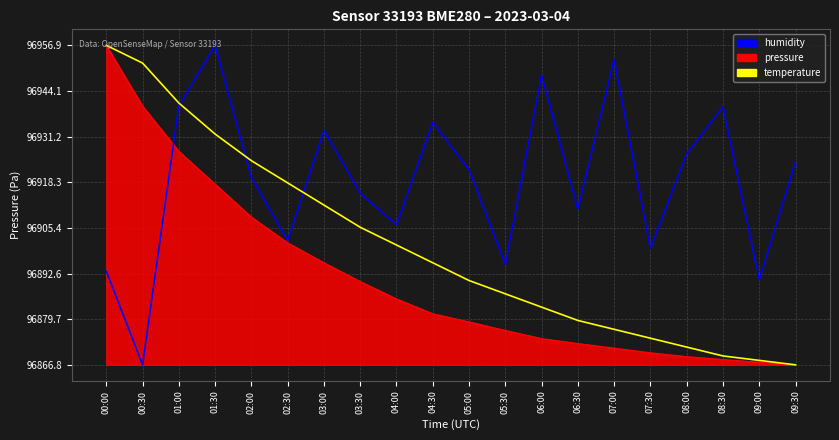

Is the value of temperature at 05:30 greater than the value of humidity at 09:00?

No